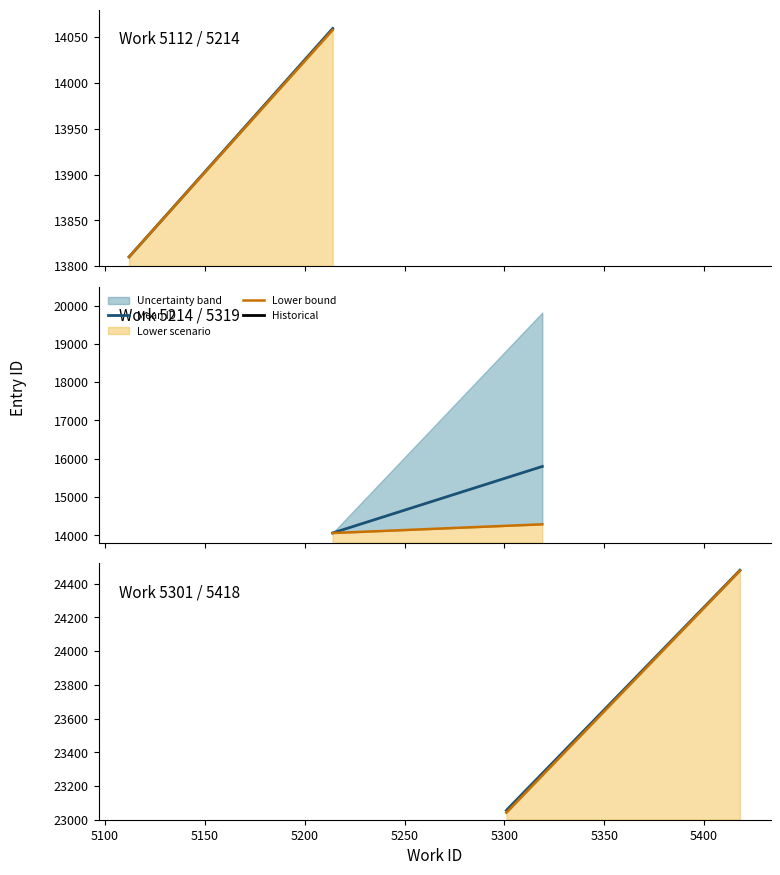

What is the spread (max minus min) of values at 5100?

2.5